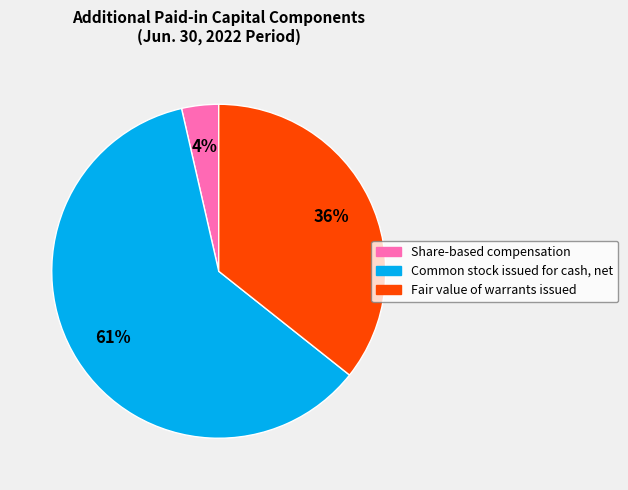

How many slices are in this pie chart?

3